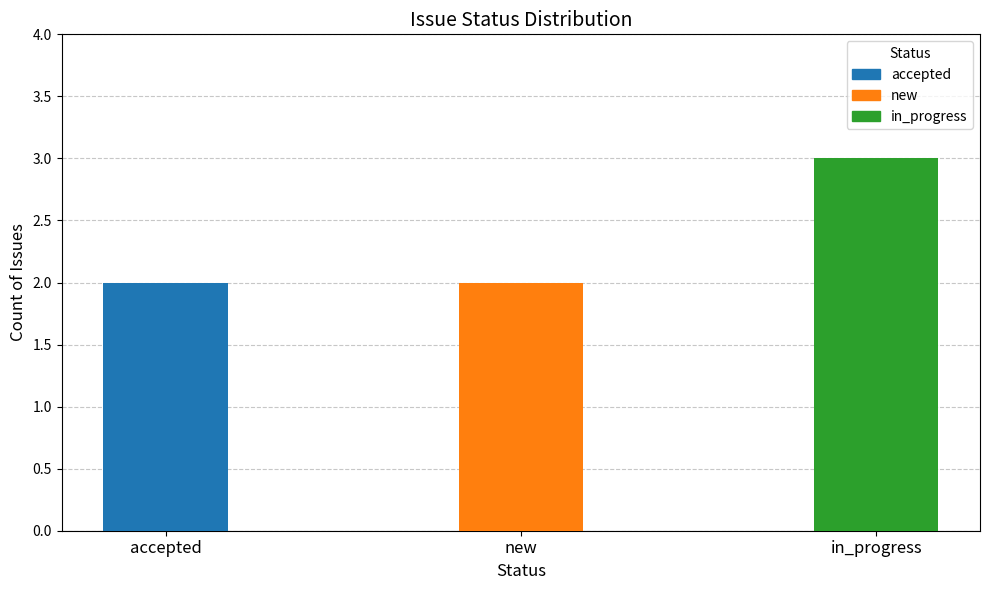

Read the value at in_progress.

3